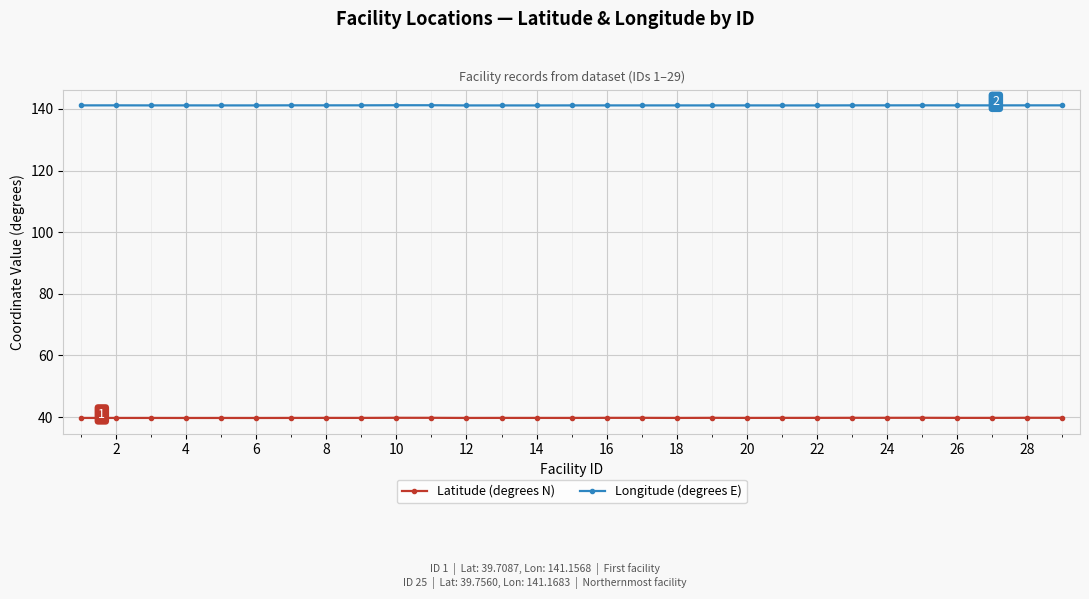

How many lines are shown in the chart?

2